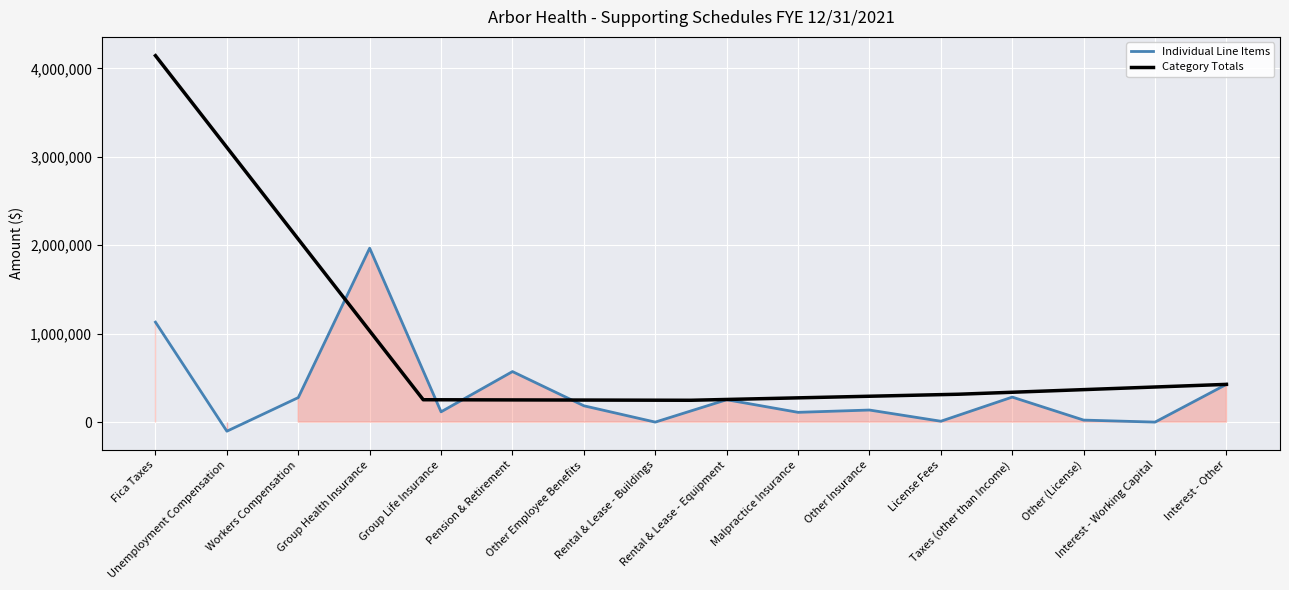

What is the change in value from Group Life Insurance to Other Insurance?

+20136